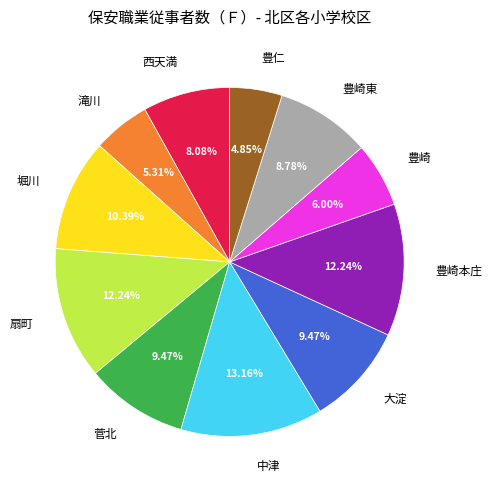

Does 西天満 represent more than half of the total?

No